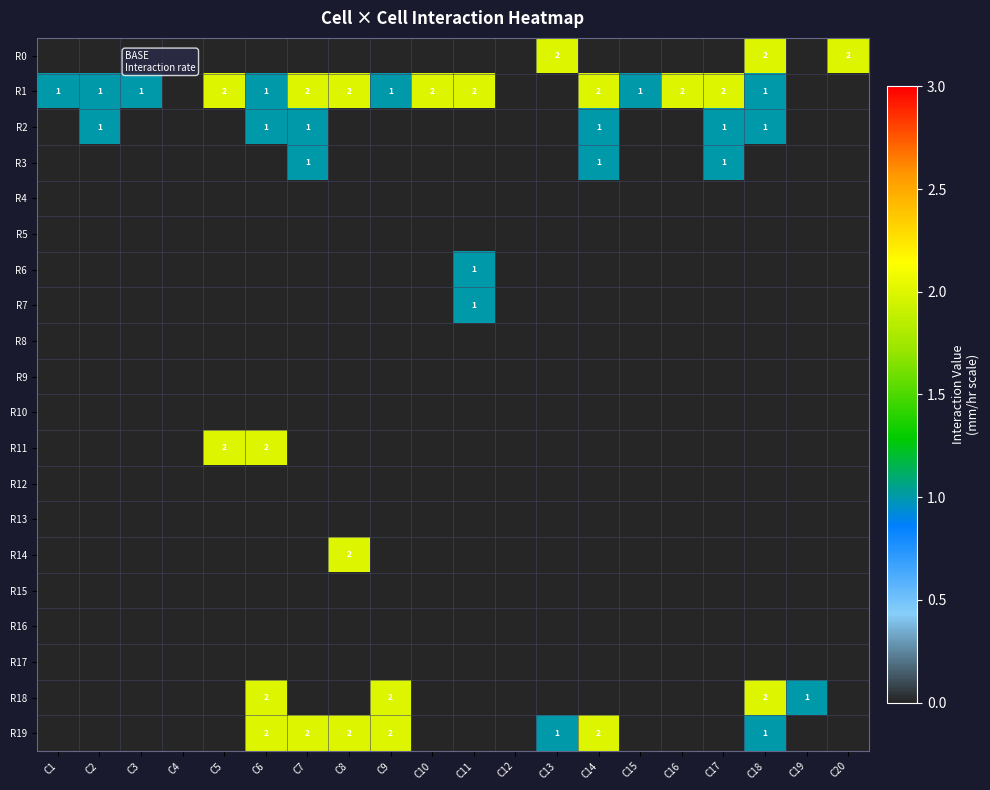

Where does the R1 series first go above 1?

C5